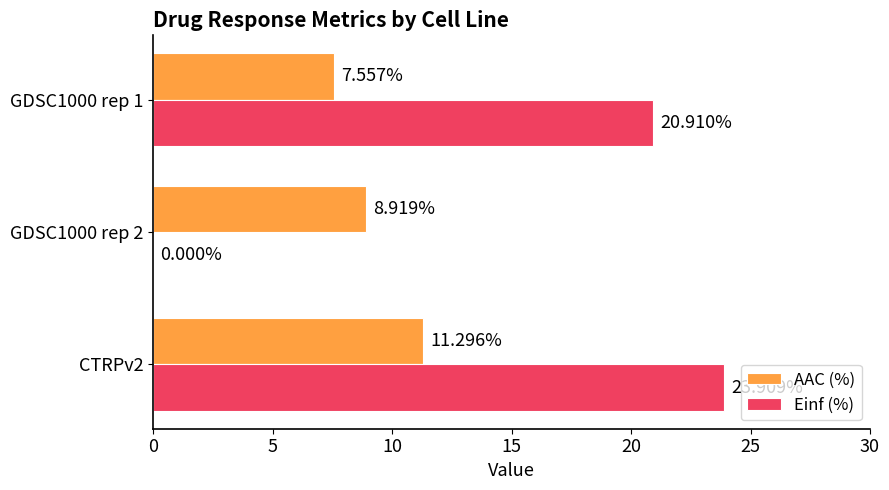

Is the value of Einf (%) at CTRPv2 greater than the value of AAC (%) at GDSC1000 rep 1?

Yes